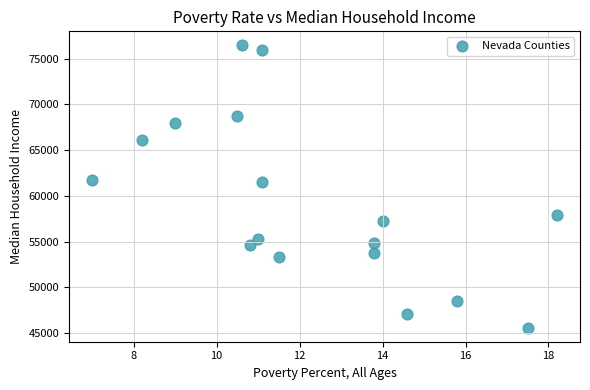

What is the range of Y values (max minus min)?

30850